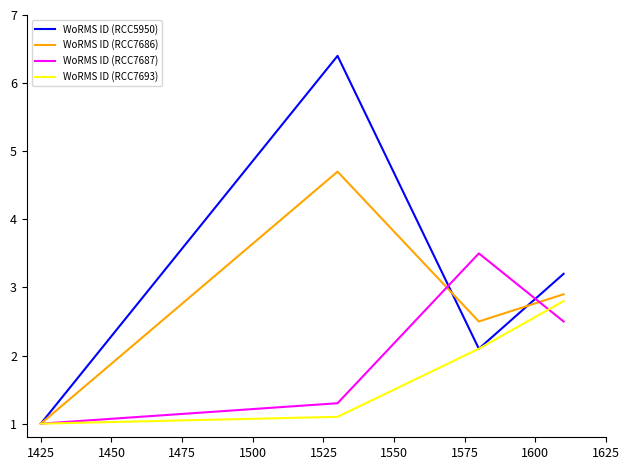

Which series has the widest spread of values?

WoRMS ID (RCC5950)